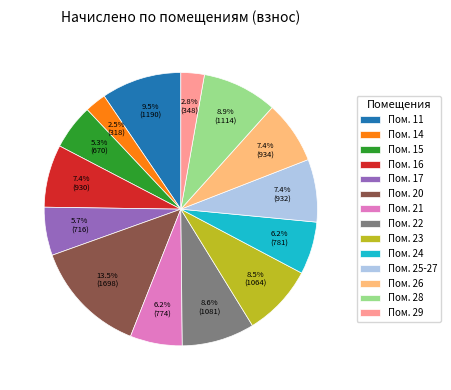

Count the number of slices in the pie.

14